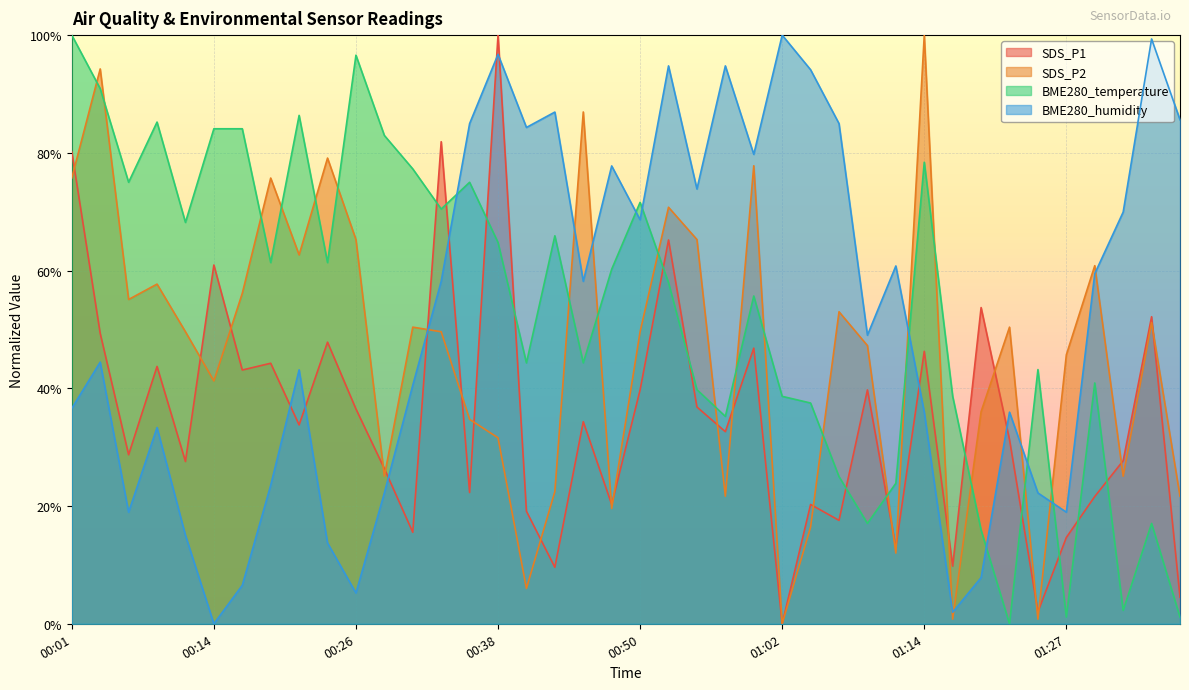

What is the total value across all series at 00:04?

278.9